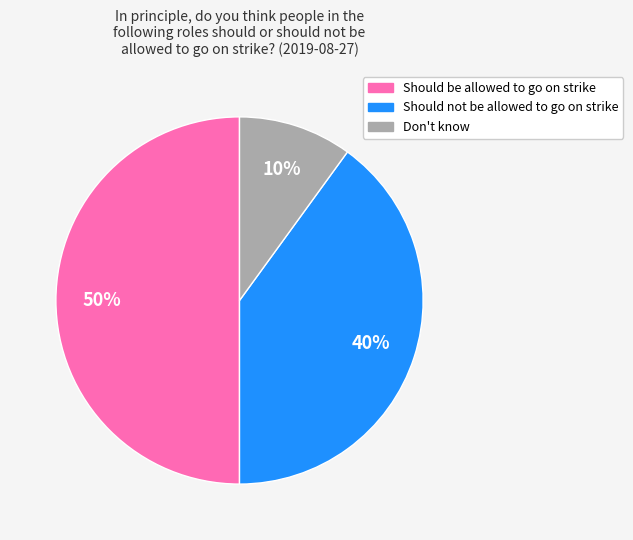

Does Should not be allowed to go on strike account for over 50% of the chart?

No